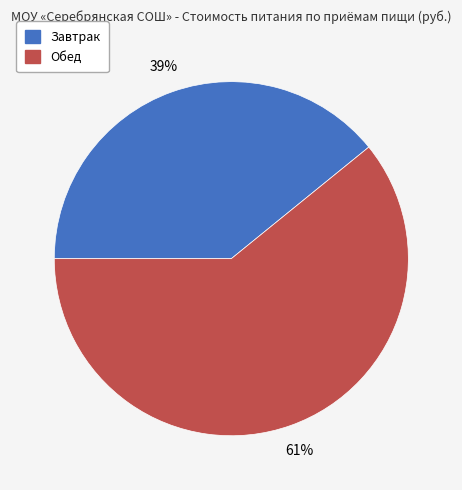

What percentage is the Завтрак slice, to the nearest percent?

39%